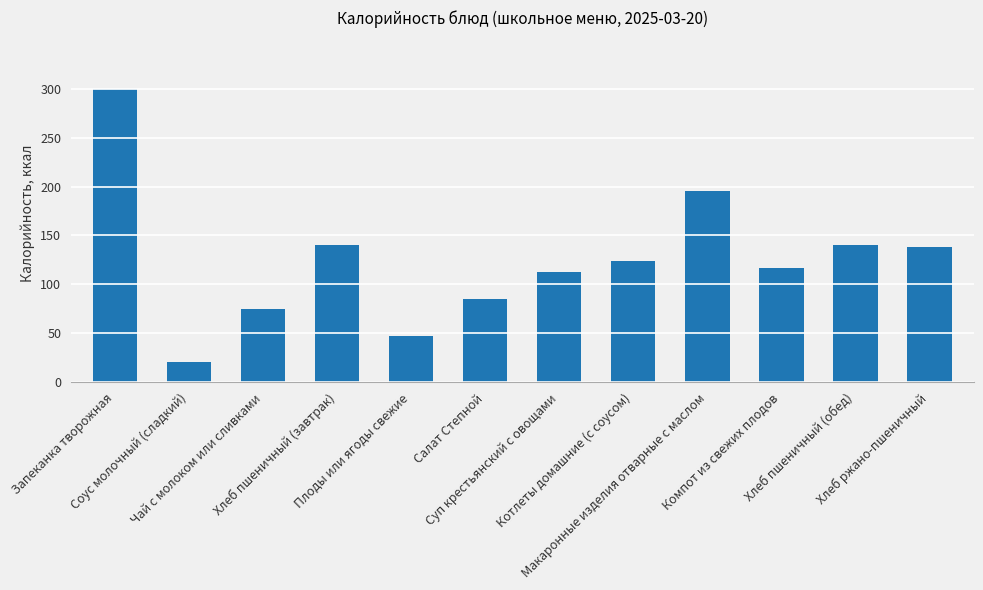

Reading left to right, transcribe all the data shown in this chart.

300.0	20.3	75.3	140.3	47.0	85.0	112.5	124.0	195.7	116.6	140.3	137.9